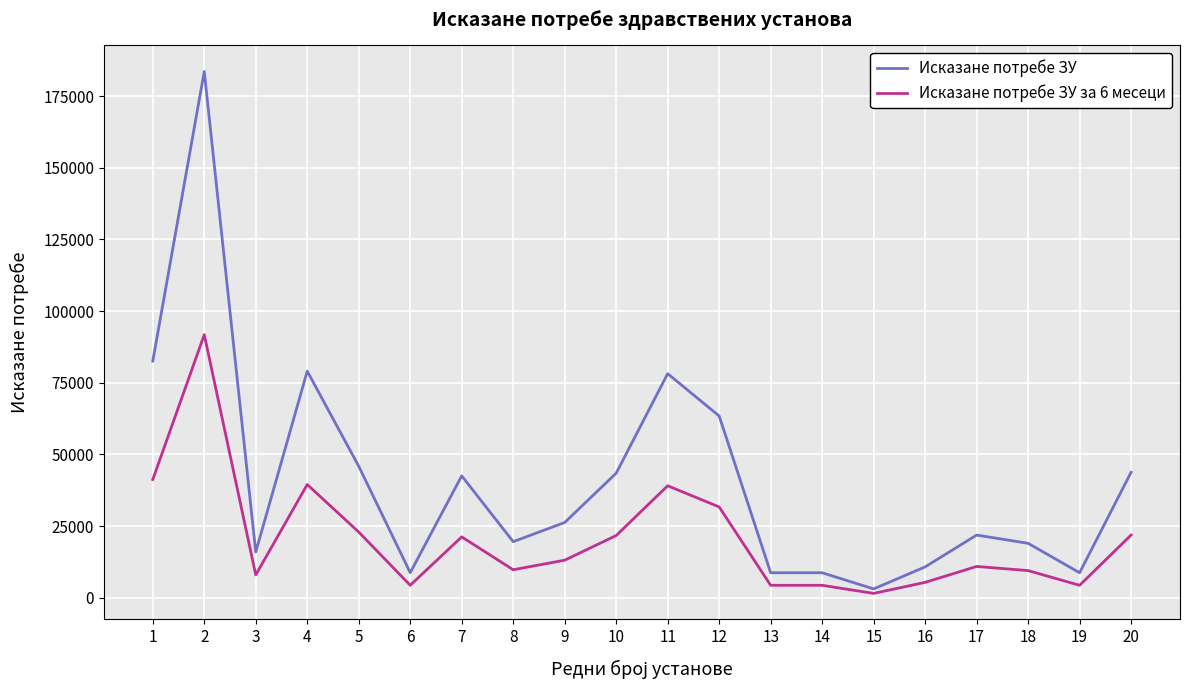

Which series has the largest total across all categories?

Исказане потребе ЗУ